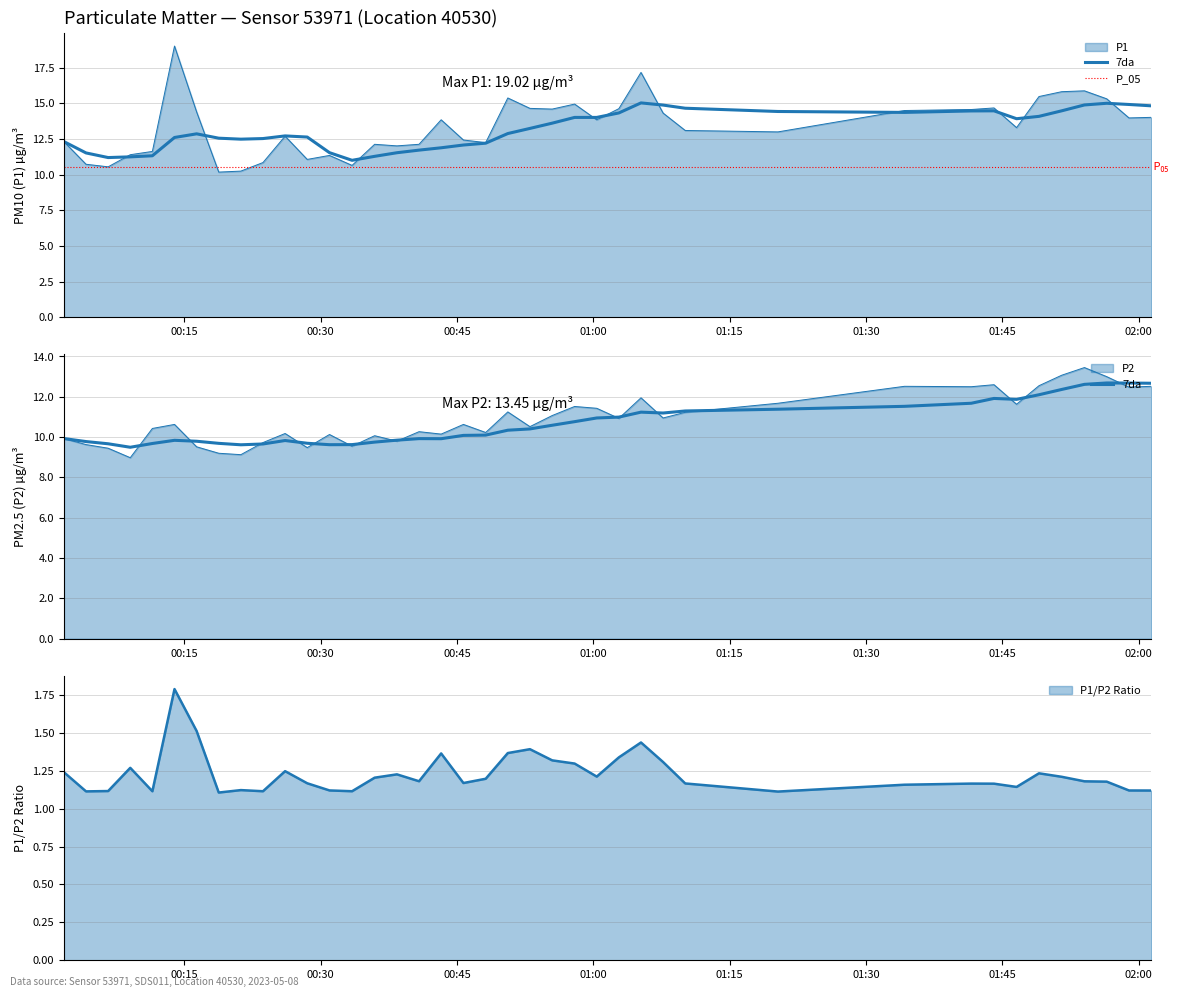

True or false: P2 and P1 intersect in this chart.

False